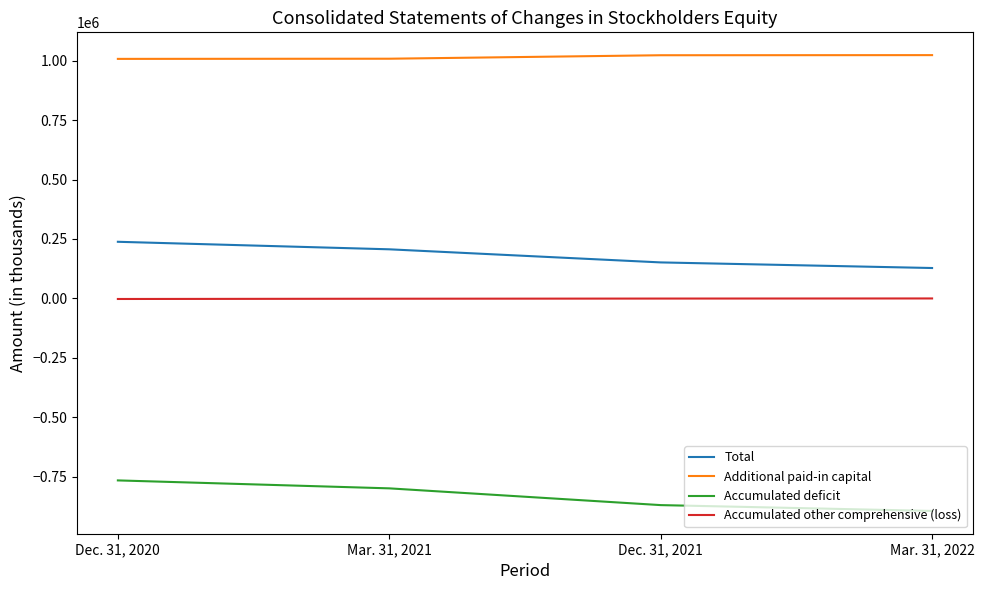

What are all the series names shown in the legend?

Total, Additional paid-in capital, Accumulated deficit, Accumulated other comprehensive (loss)